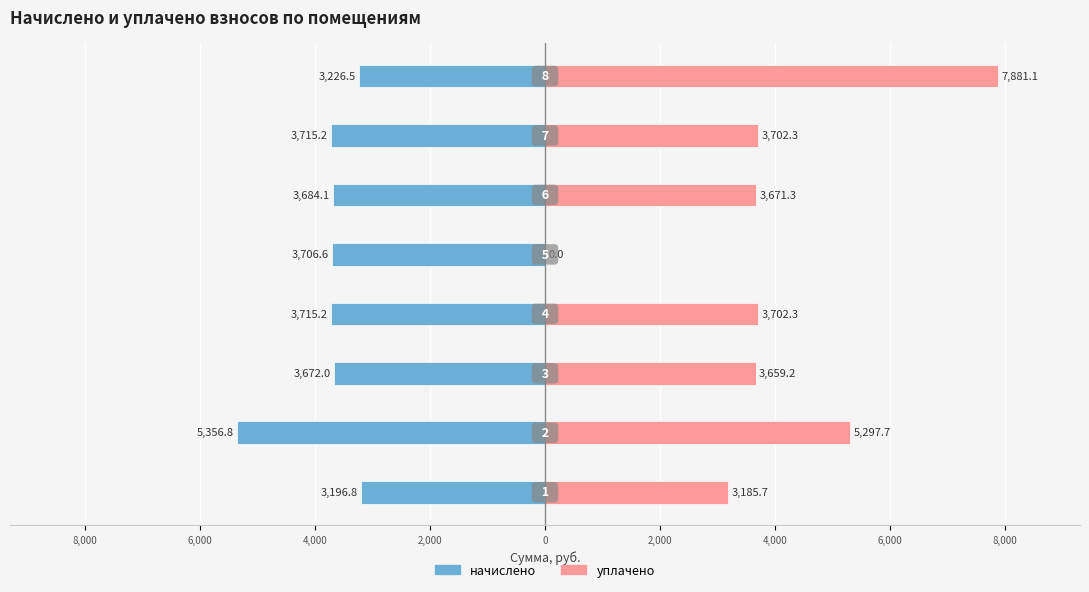

What is the sum of the уплачено values at 4,000 and 4,000?

7361.6